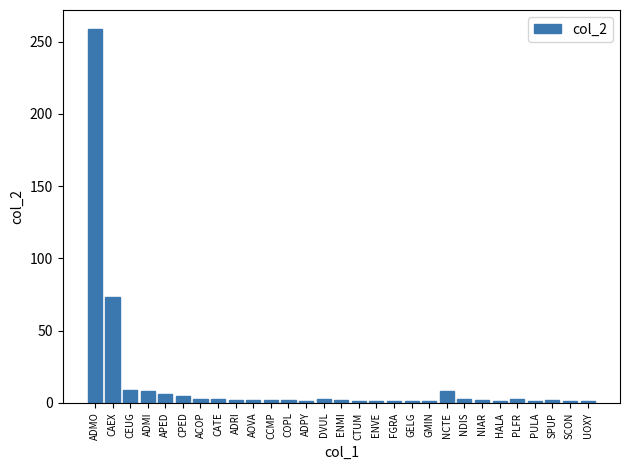

What is the difference between the values at NIAR and GELG?

1